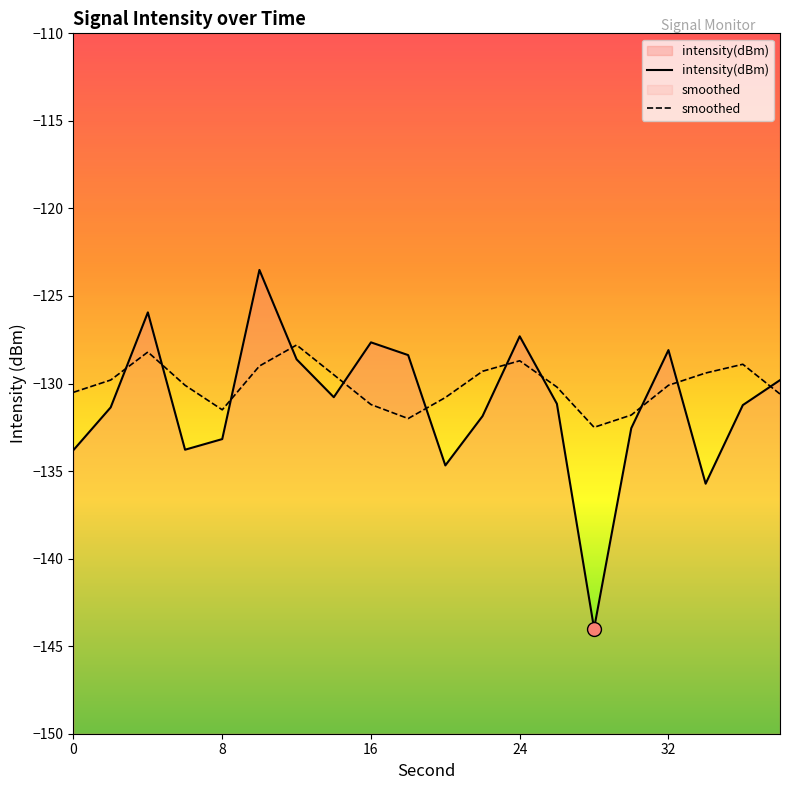

Does the chart display data point markers on the line(s)?

No